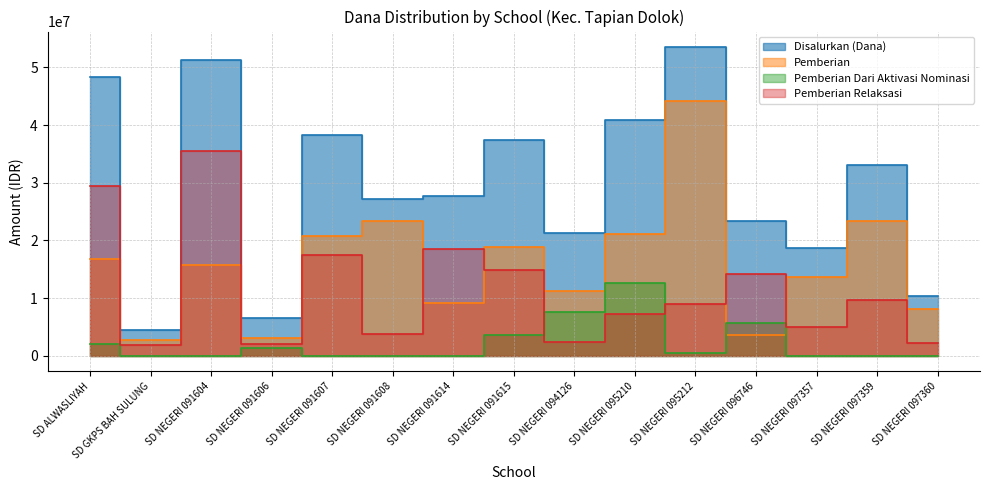

Where is the first local minimum for Pemberian?

SD GKPS BAH SULUNG